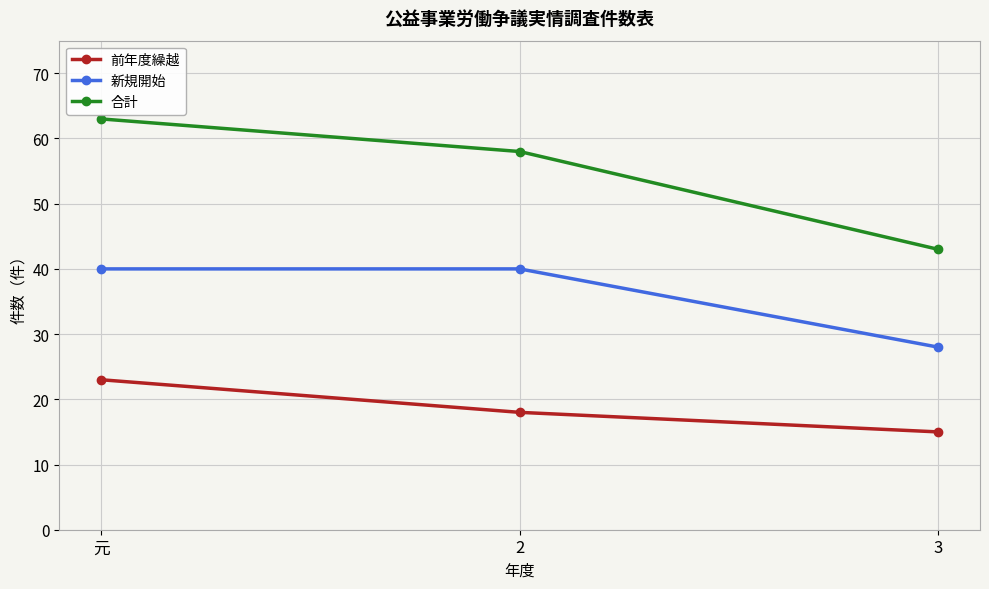

Rank the series by their average value, from lowest to highest.

前年度繰越, 新規開始, 合計